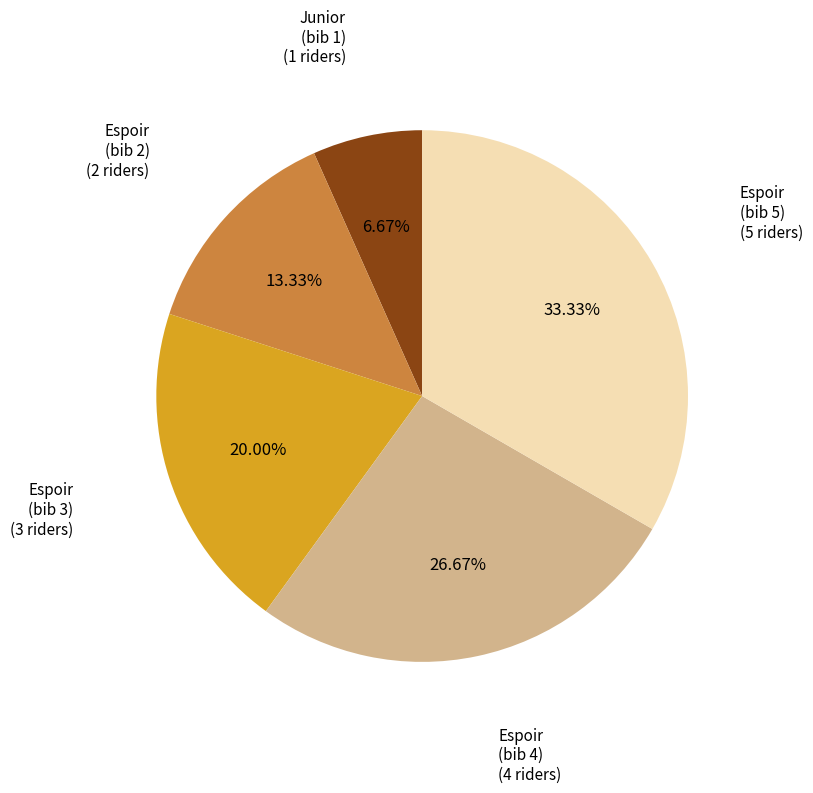

Rank the categories by value from highest to lowest.

Espoir (bib 5), Espoir (bib 4), Espoir (bib 3), Espoir (bib 2), Junior (bib 1)